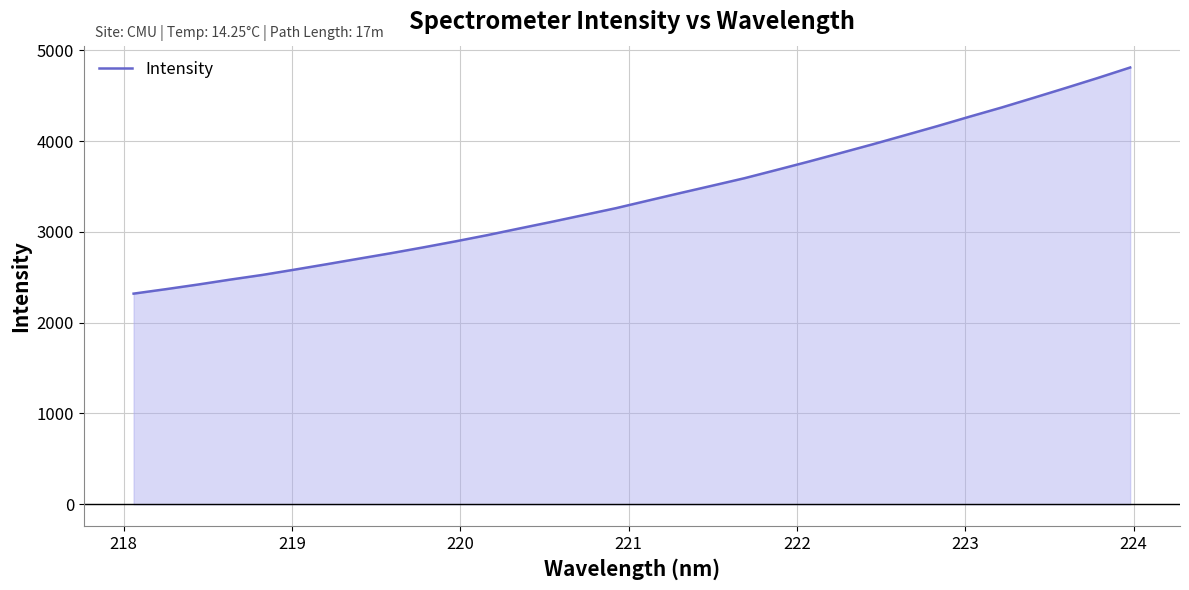

What is the maximum value shown in the chart?

4812.1